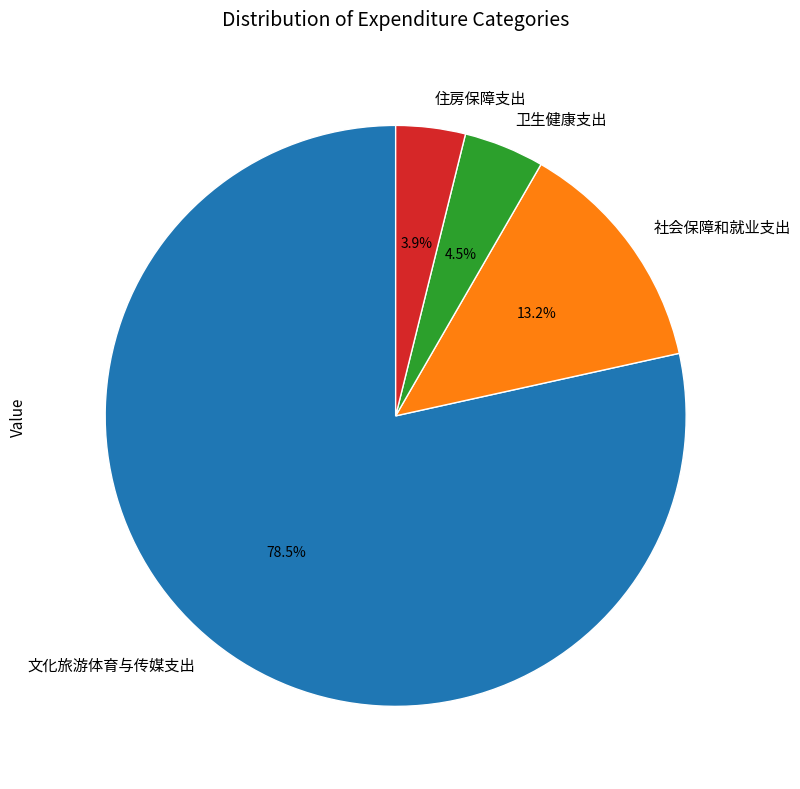

Is there a majority slice in this chart?

Yes